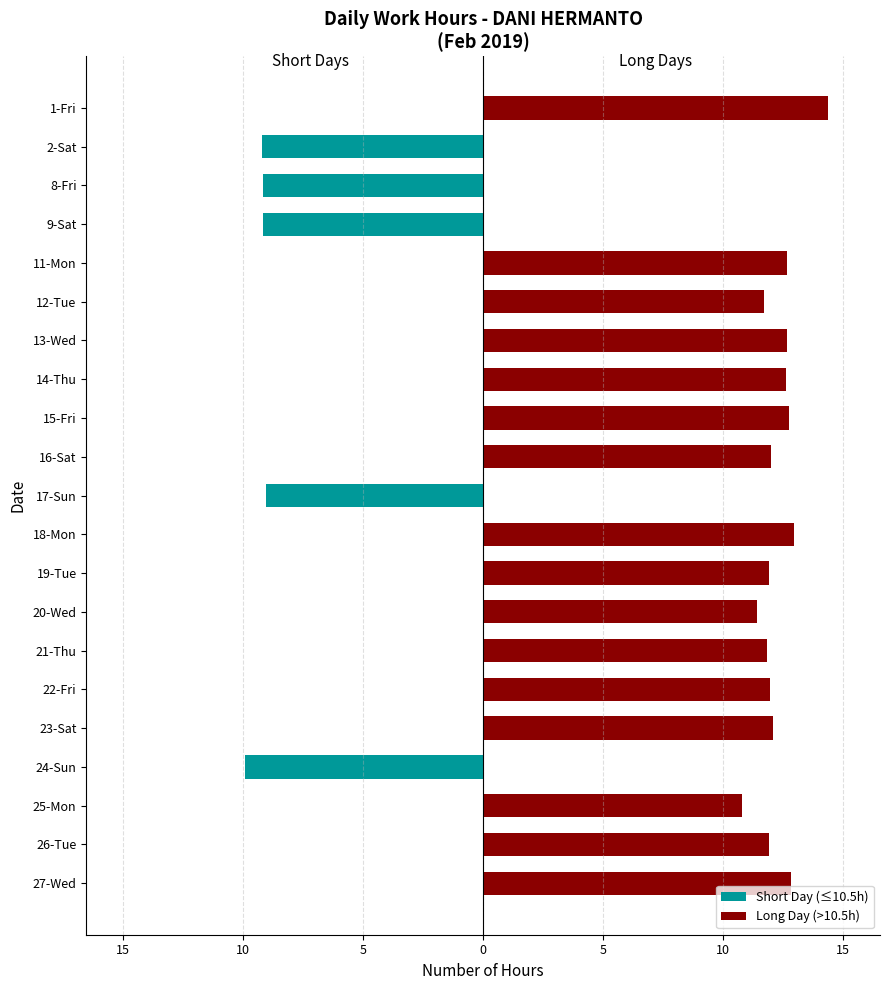

Is the value of Long Day (>10.5h) at 0 greater than the value of Short Day (≤10.5h) at 10?

Yes